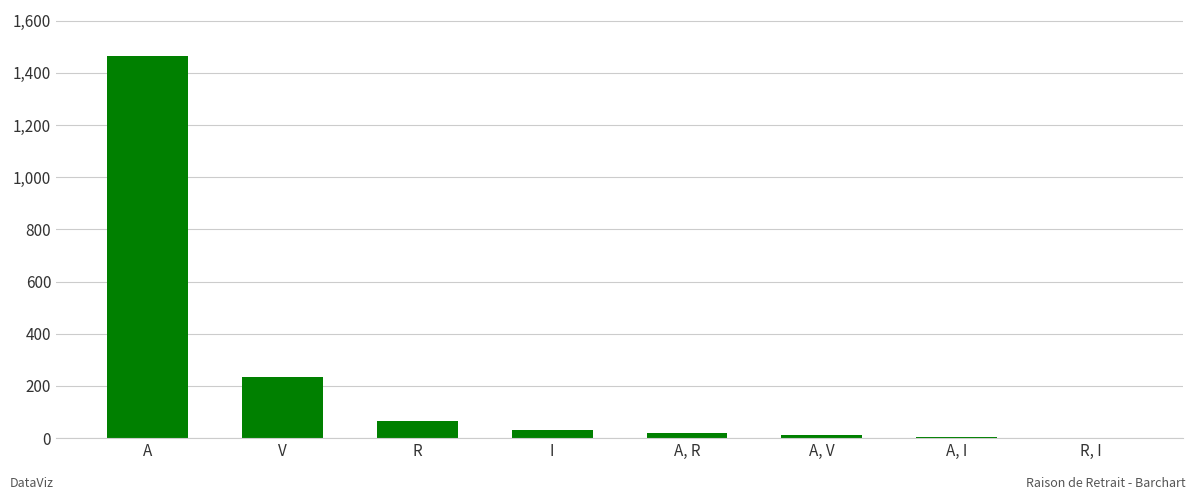

At which category does the chart reach its peak across all series?

A